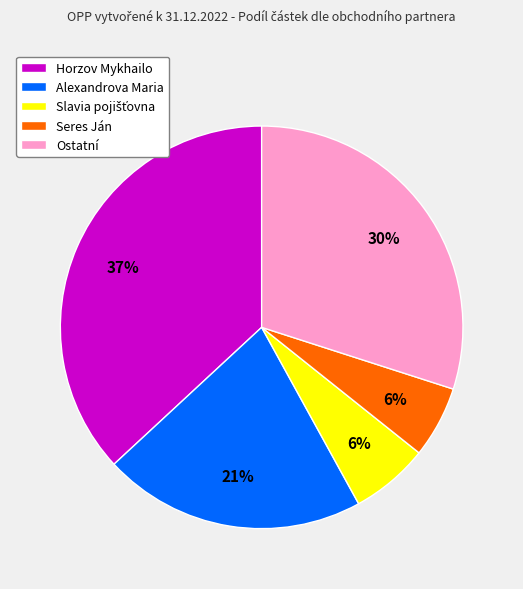

To the nearest percent, what is the average slice percentage?

20%